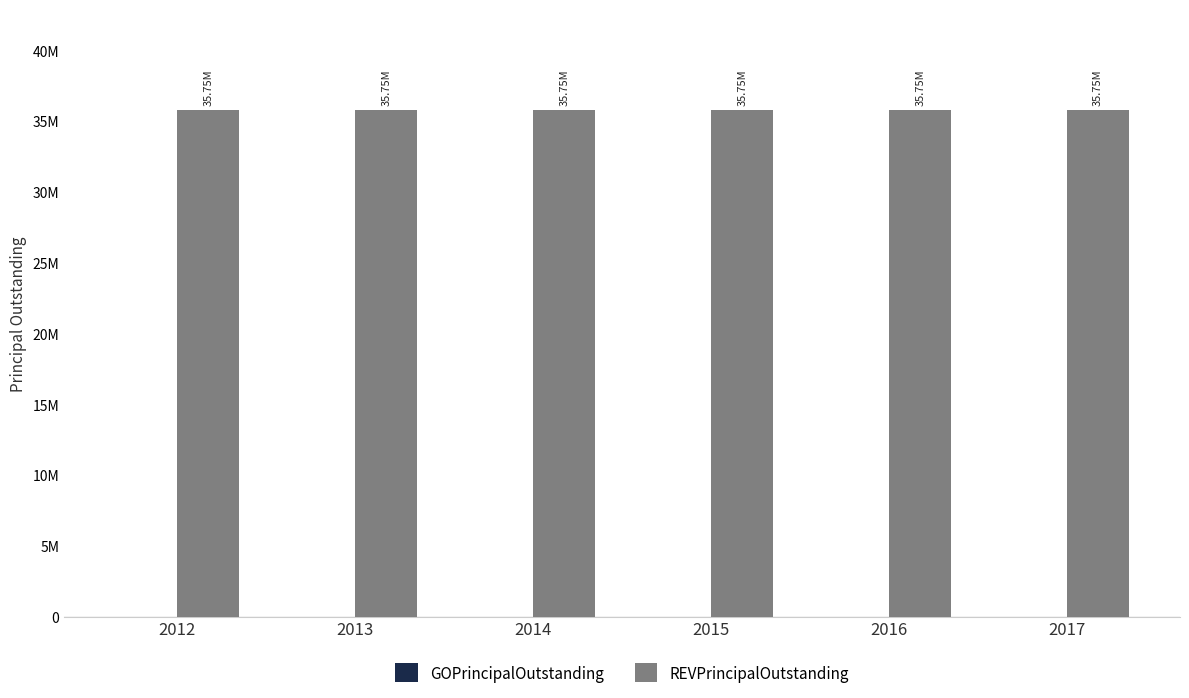

What is the minimum value for REVPrincipalOutstanding?

35750000